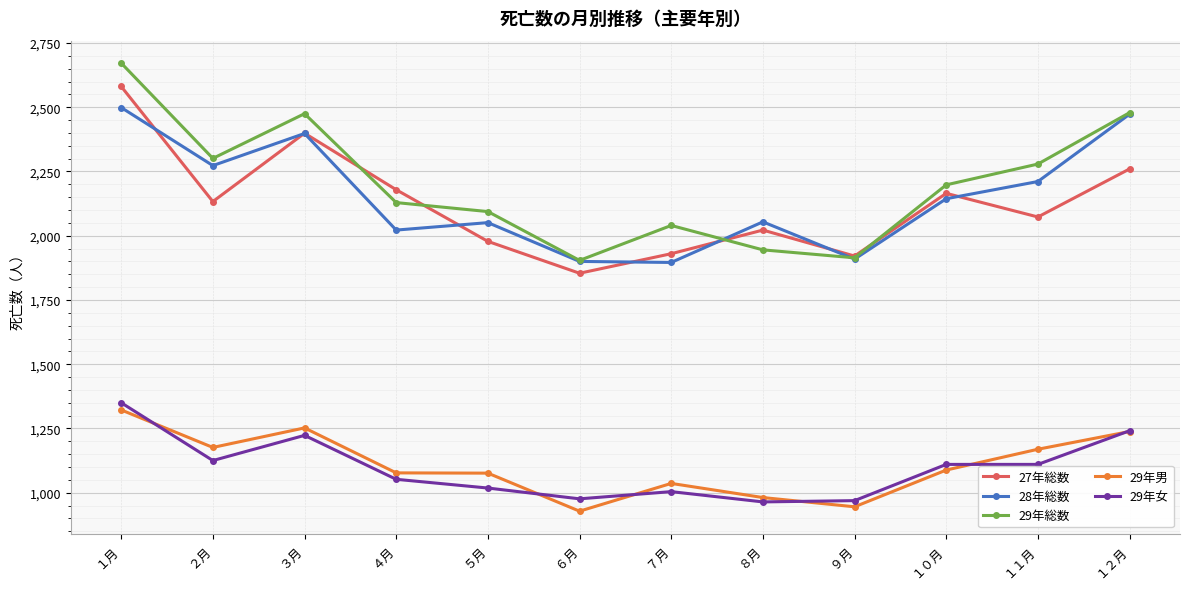

Is the value of 27年総数 at ６月 greater than the value of 28年総数 at １０月?

No